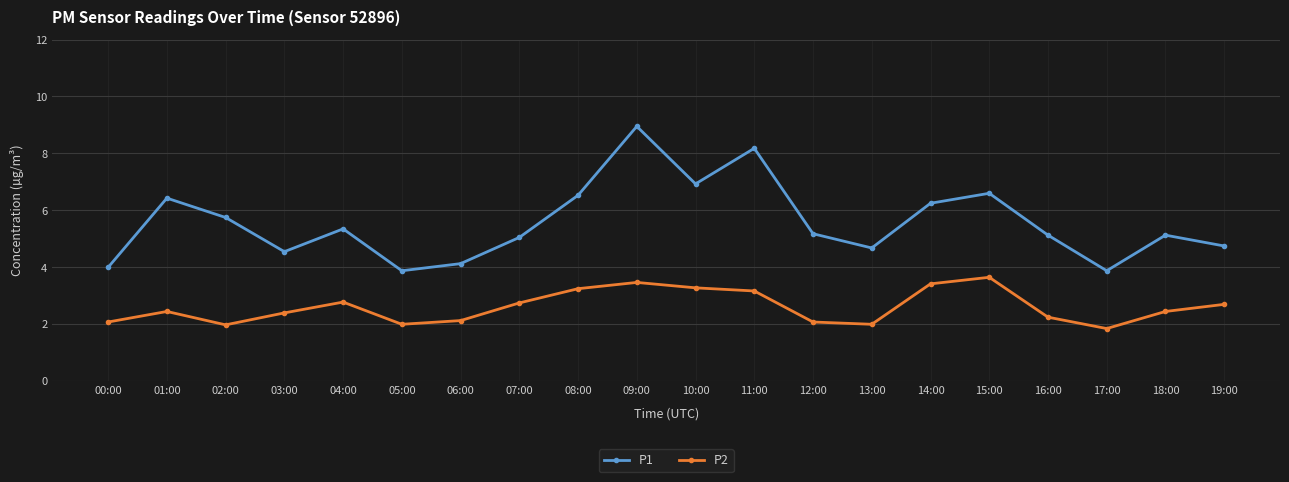

True or false: P2 and P1 cross at least once.

False